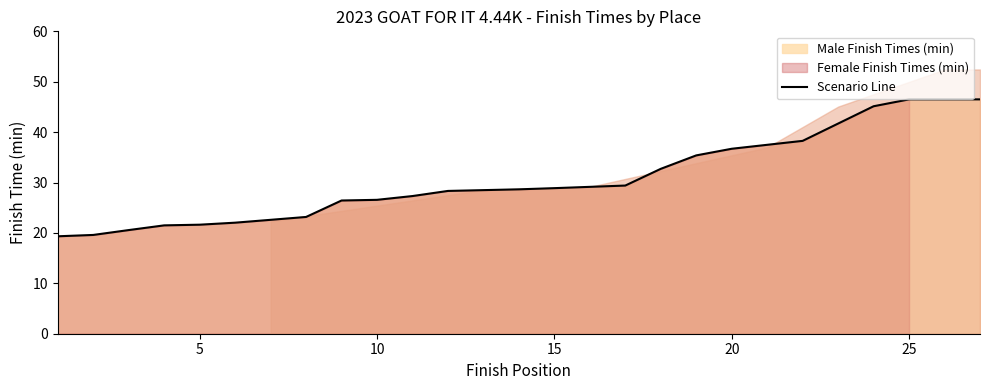

What is the lowest value of the Scenario Line series?

19.3